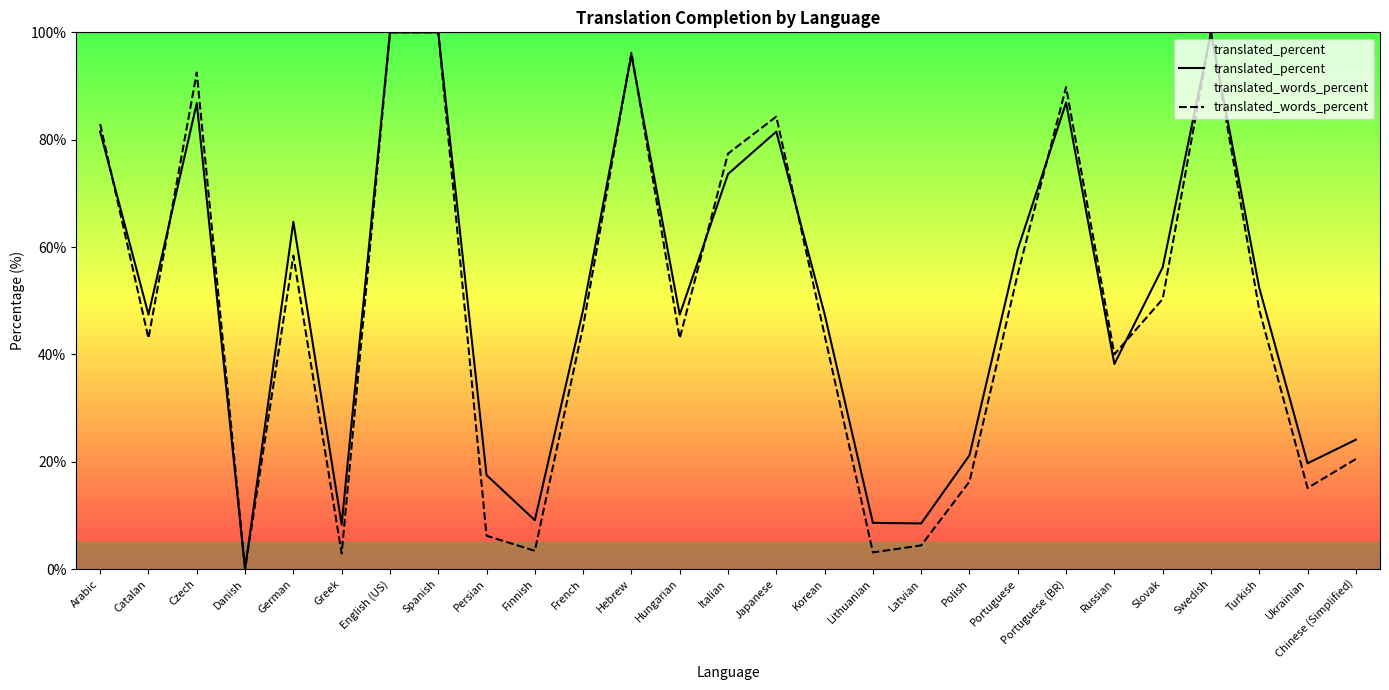

Count the number of data series in this chart.

2